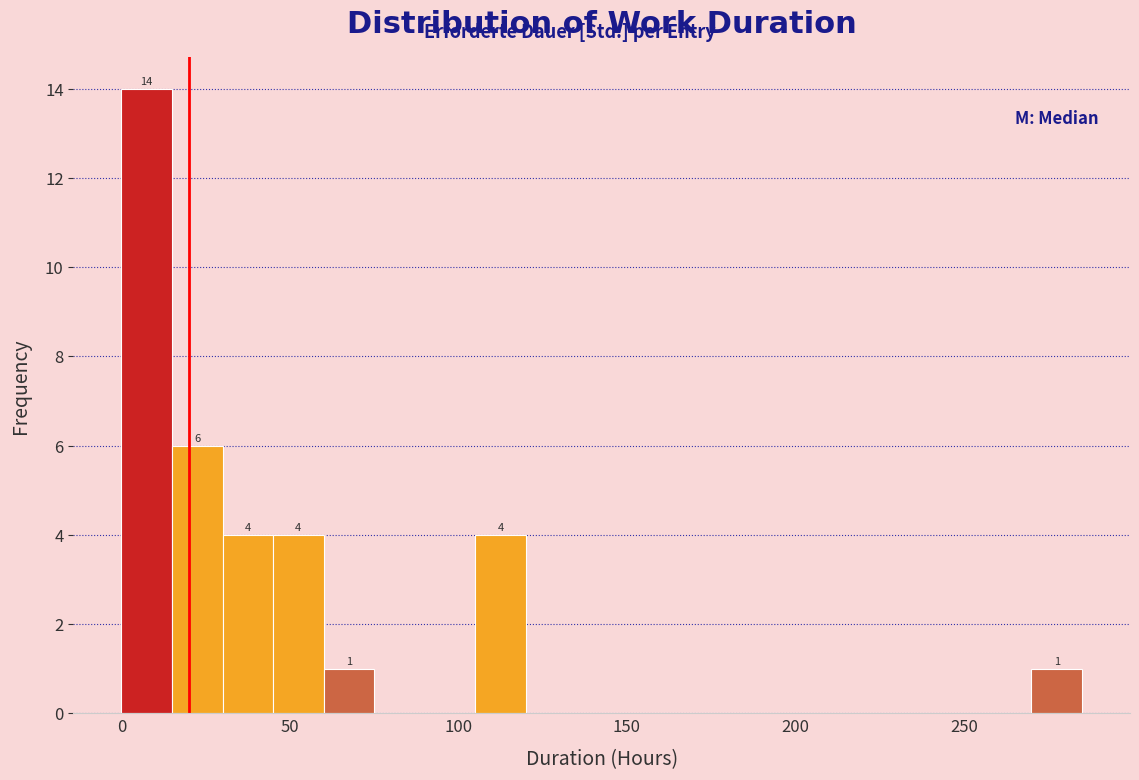

Read against the x-axis, roughly where is the centre of the tallest bar?

10